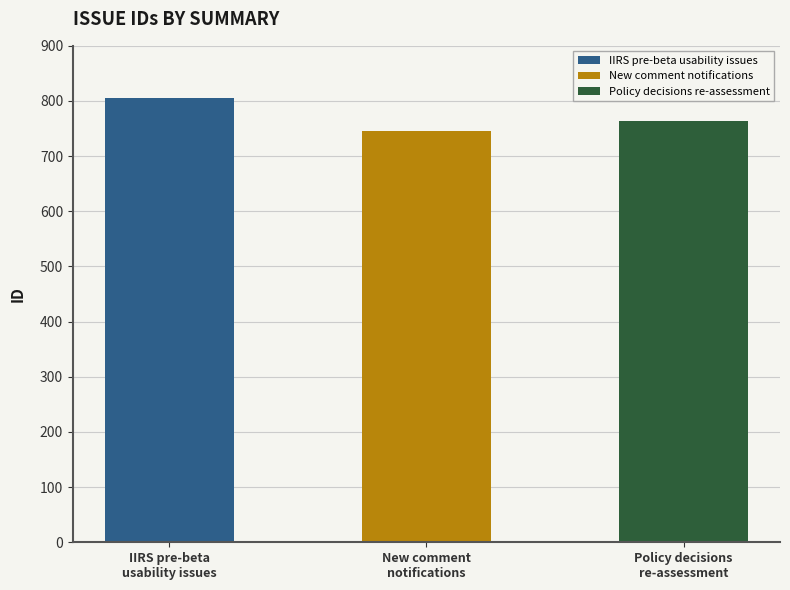

Where does the data first go above 764?

IIRS pre-beta
usability issues